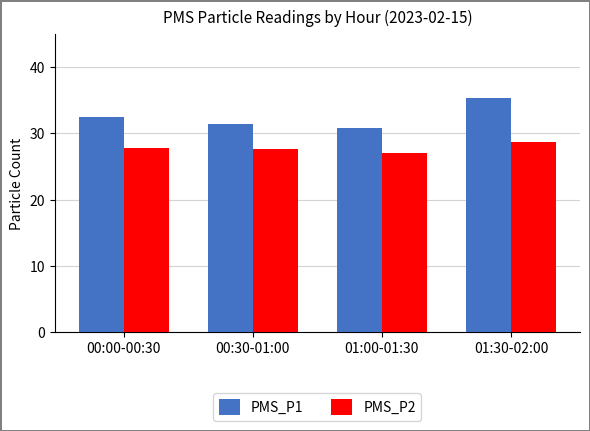

Which series changed the most between 00:30-01:00 and 01:30-02:00?

PMS_P1